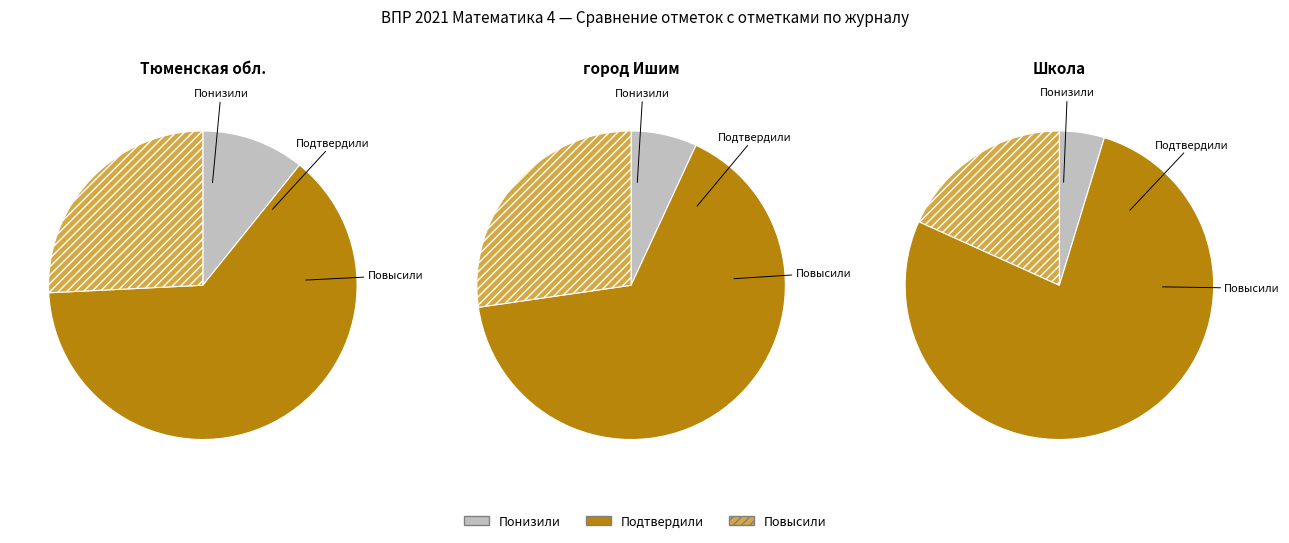

Which slice is the largest?

Подтвердили